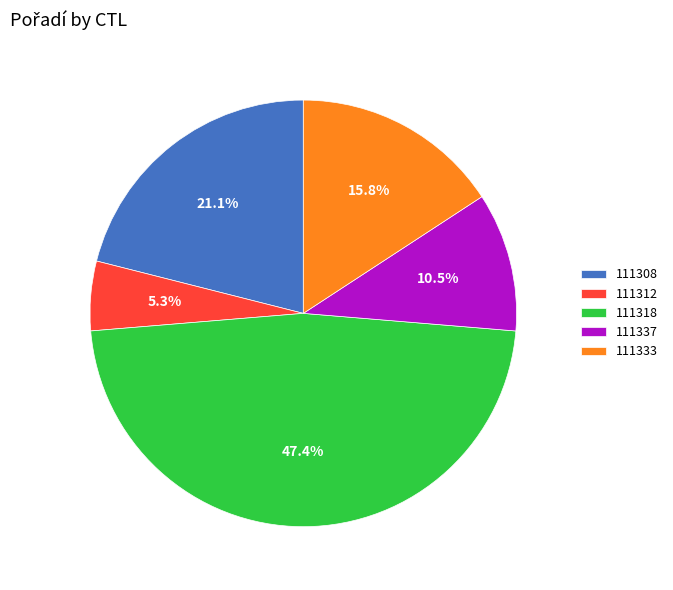

Approximately how many times larger is the value at 111318 compared to 111337?

4.5